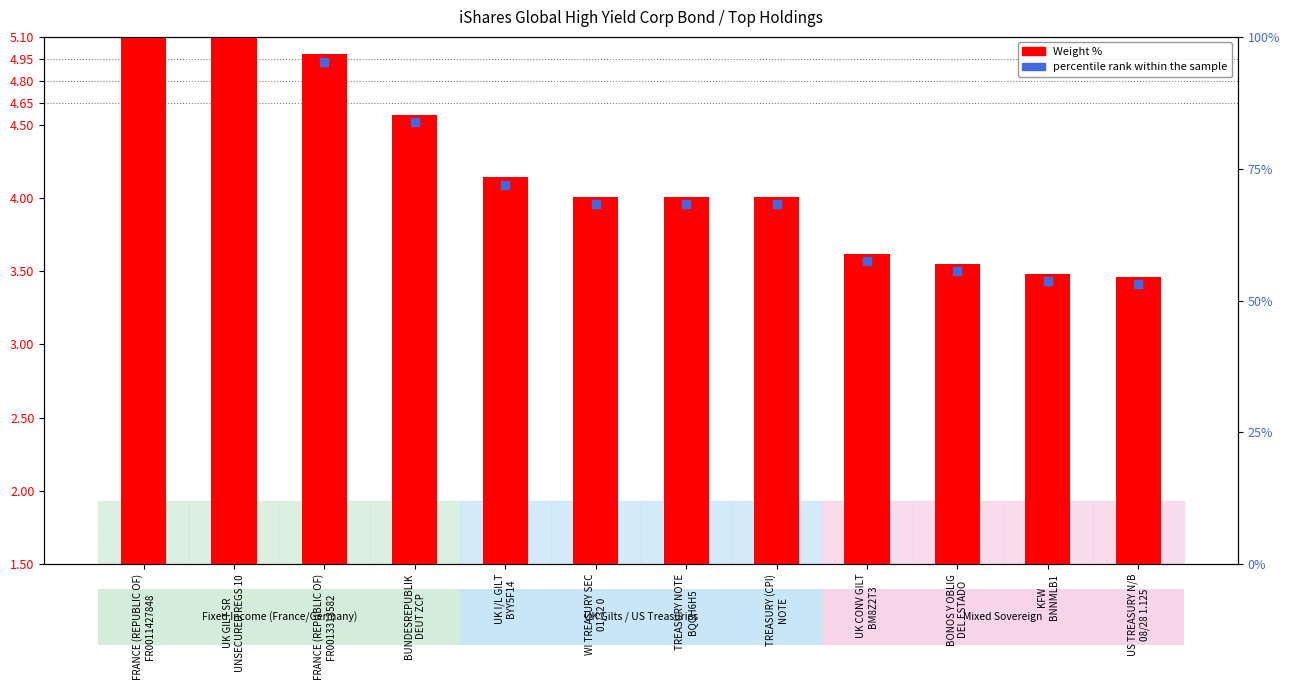

Which has a higher value, BONOS Y OBLIG
DEL ESTADO or KFW
BNNMLB1?

BONOS Y OBLIG
DEL ESTADO